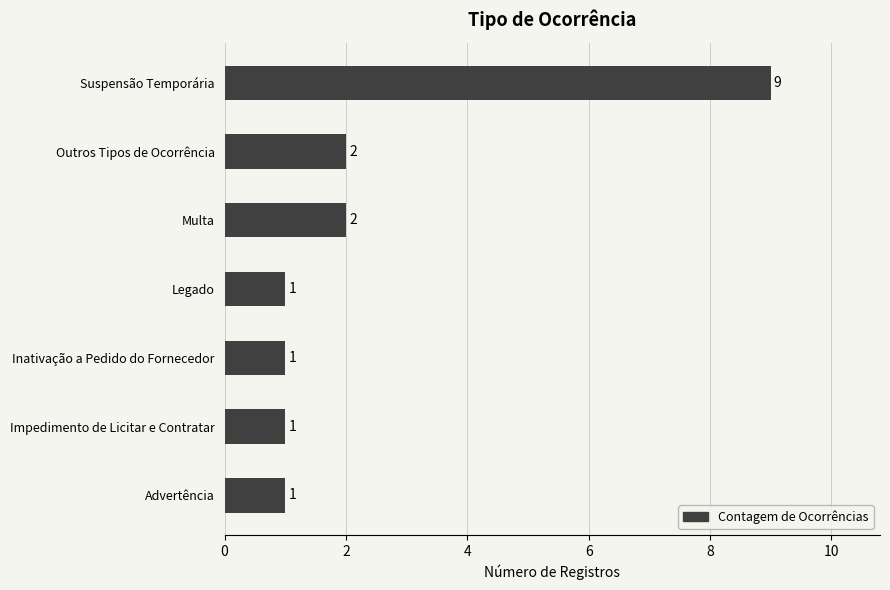

True or false: the data shows 2 at Outros Tipos de Ocorrência.

True